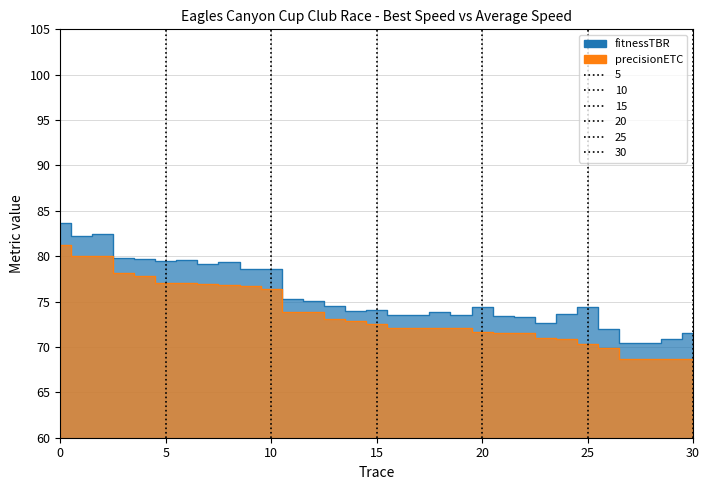

How many values in the fitnessTBR series exceed 74?

17